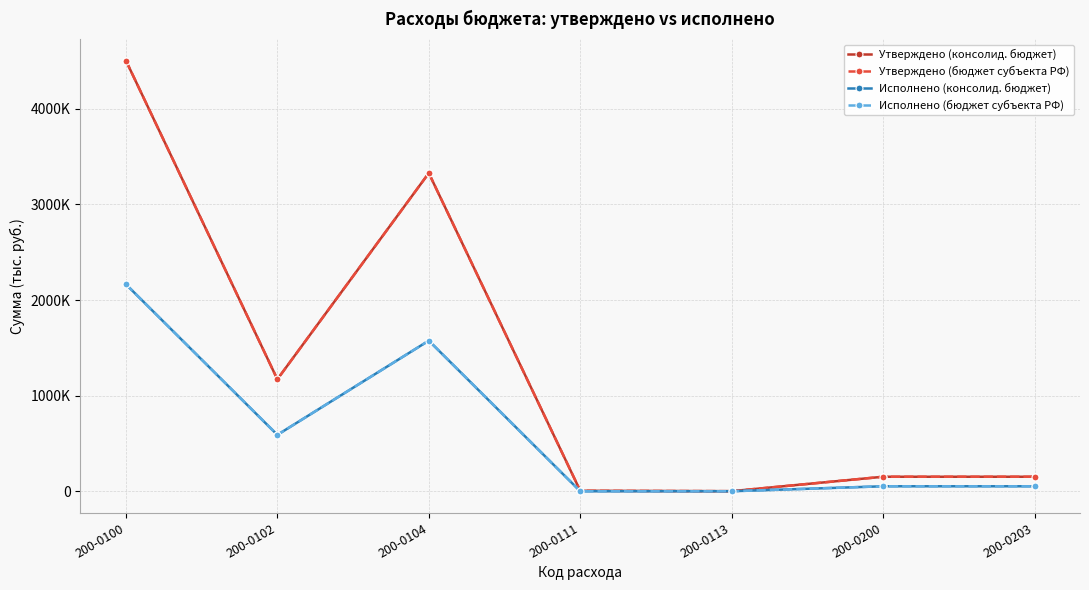

Does the chart have visible grid lines?

Yes